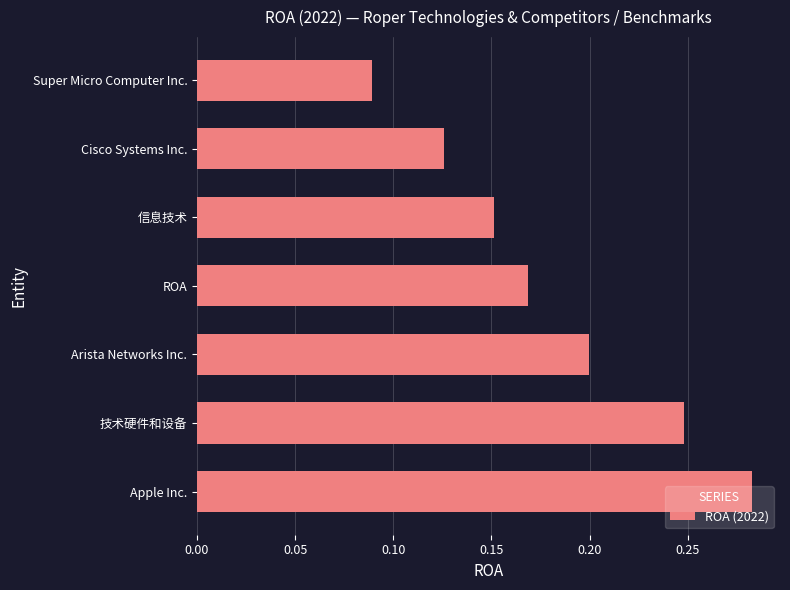

At which category does the chart reach its minimum across all series?

Super Micro Computer Inc.